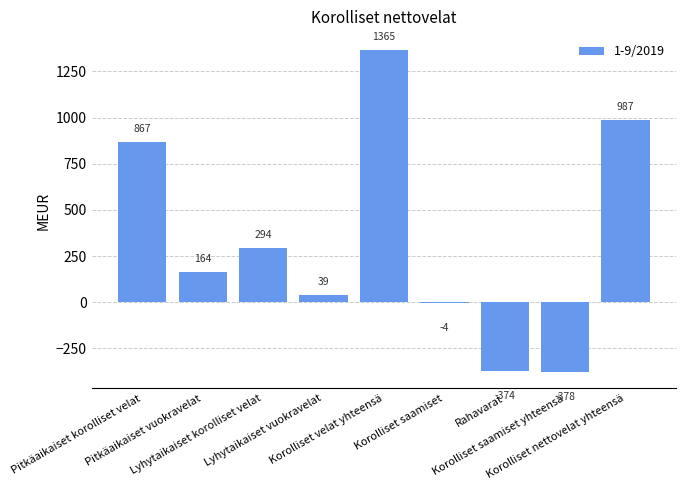

What is the sum of all values?

2960